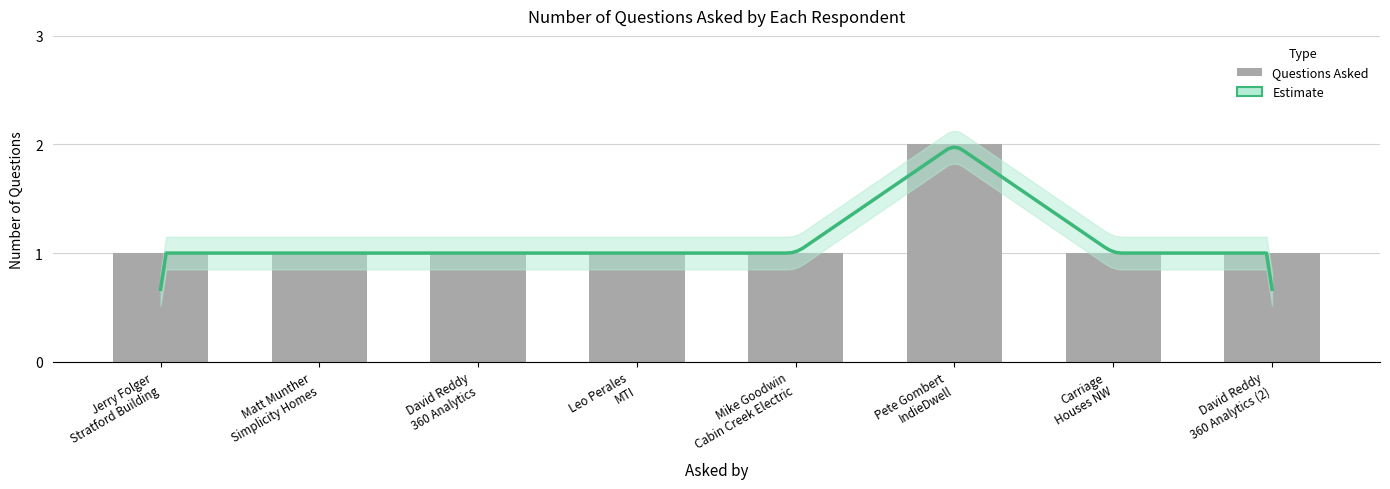

The chart shows a value of 1 at David Reddy
360 Analytics. True or false?

True